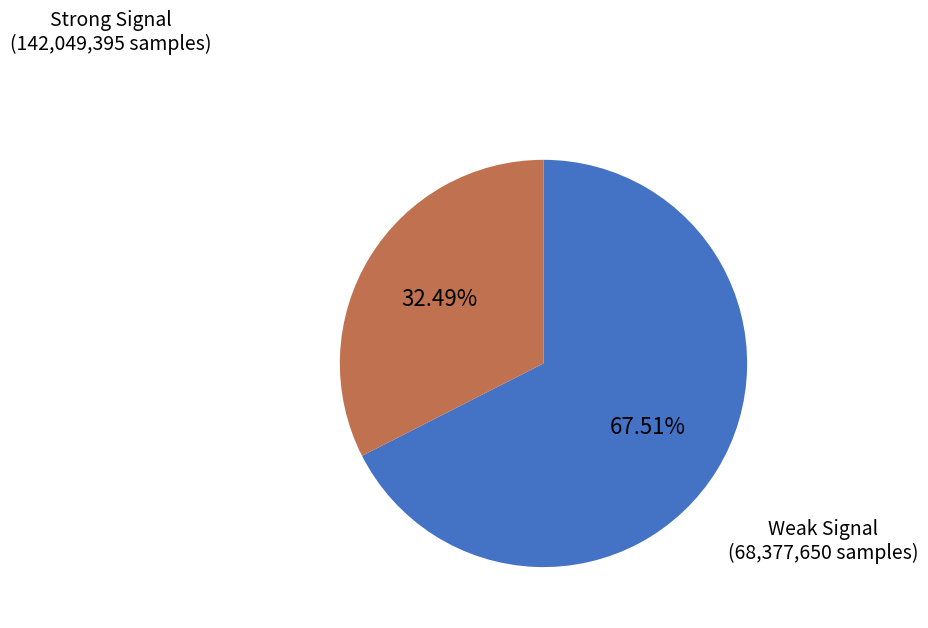

Is there a majority slice in this chart?

Yes